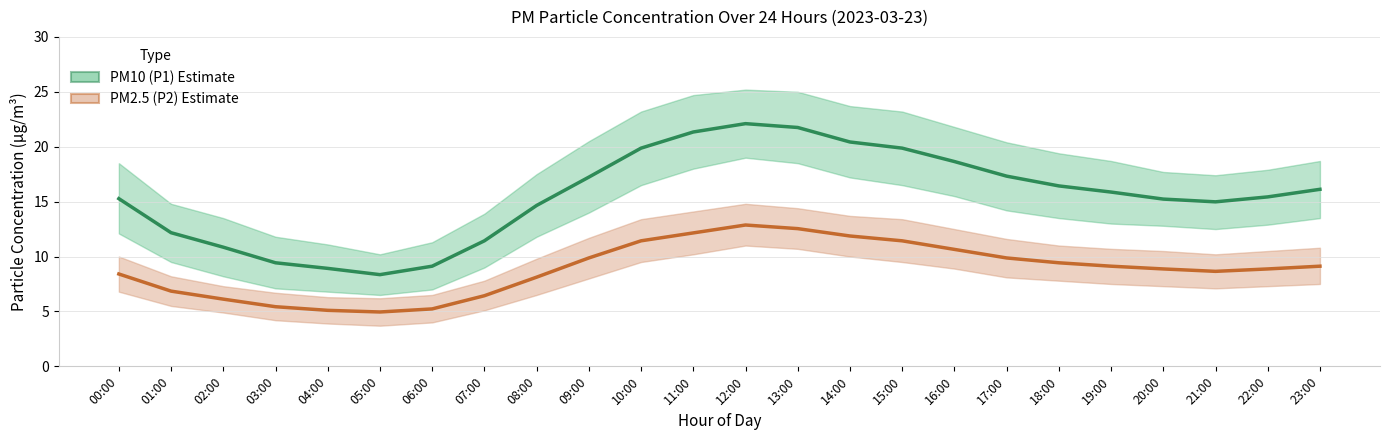

Which has a higher value, 22:00 or 19:00?

19:00